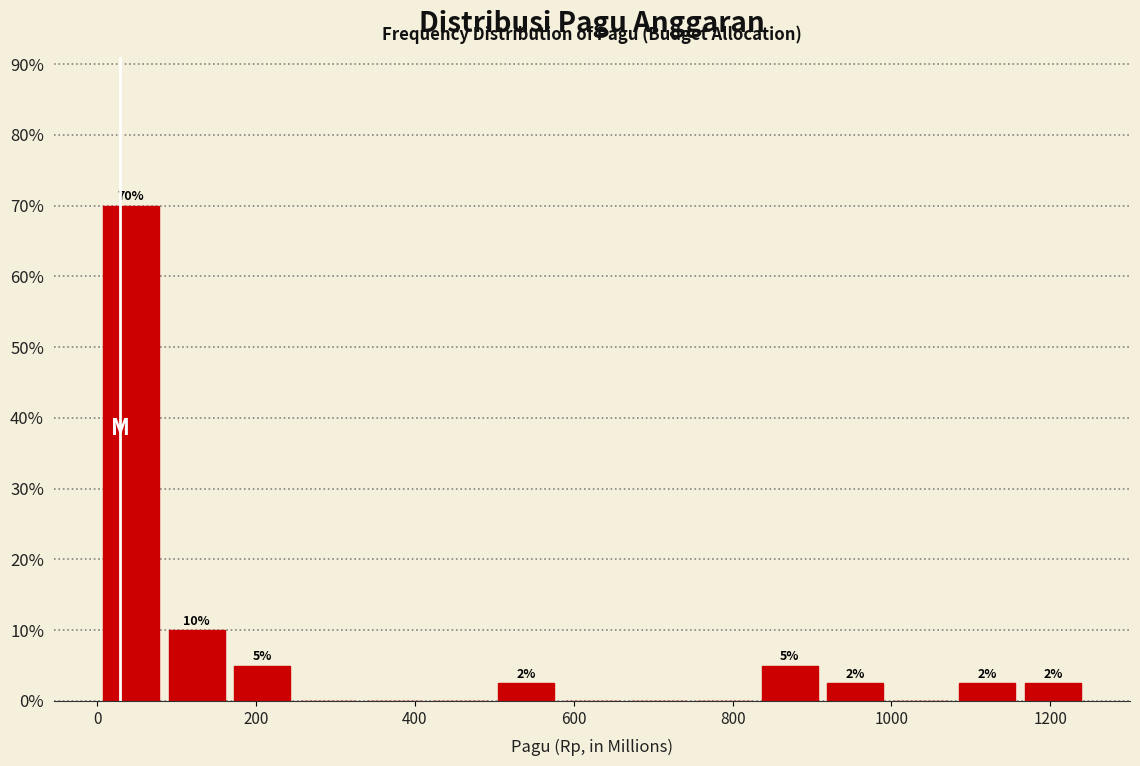

Over which range of the x-axis is the bar tallest?

0 to 80